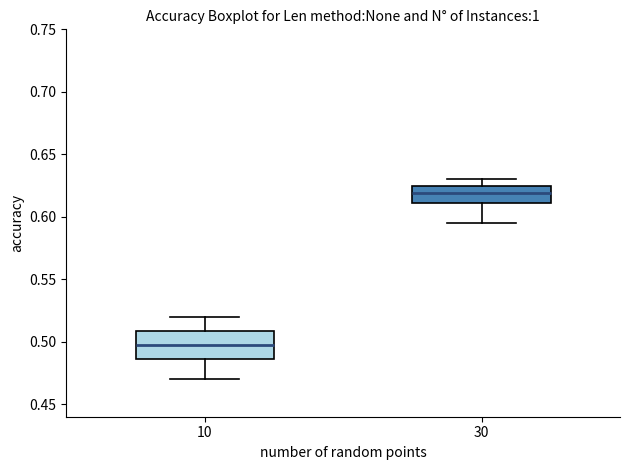

Reading left to right, read every box against the y-axis: the position of its median line, the range the box covers, and the ends of its whiskers. The values are not printed on the chart, so give them approximately, as read against the axis.

10: median 0.500, box 0.485 to 0.510, whiskers 0.470 to 0.520
30: median 0.620, box 0.610 to 0.625, whiskers 0.595 to 0.630